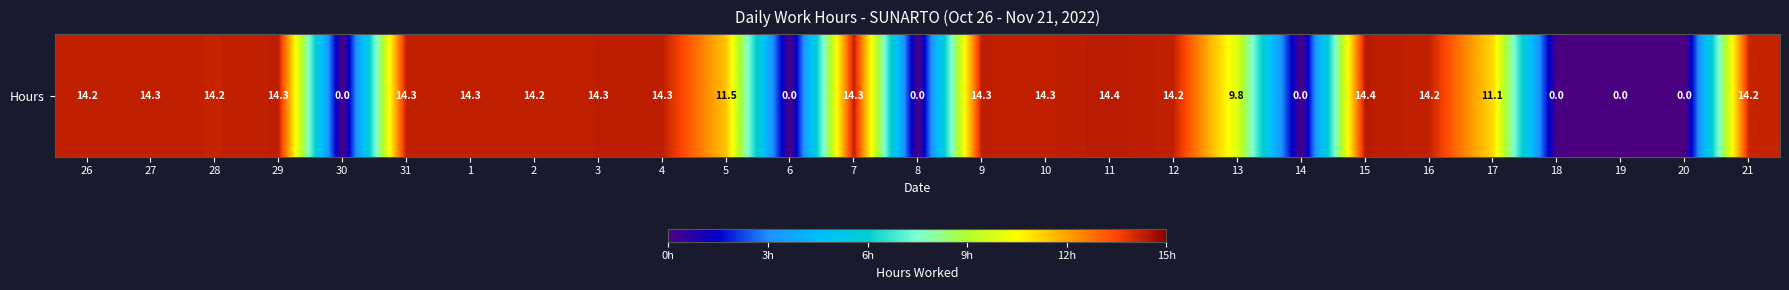

At which label is the value closest to 7?

13